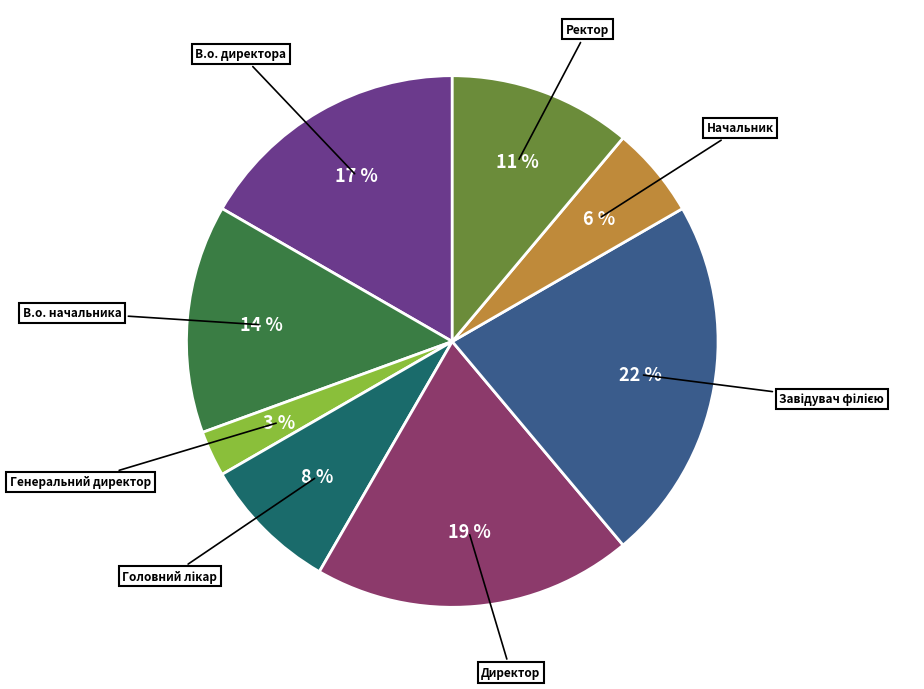

Does any single category account for the majority?

No